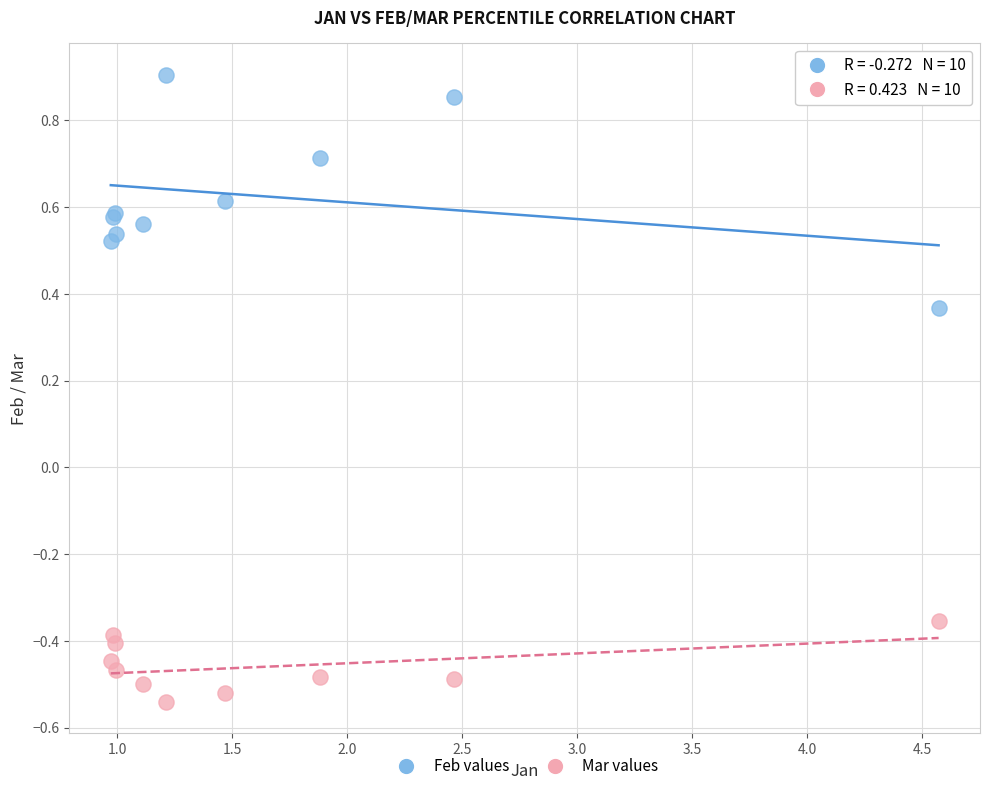

Which series reaches the minimum Y coordinate?

Mar values